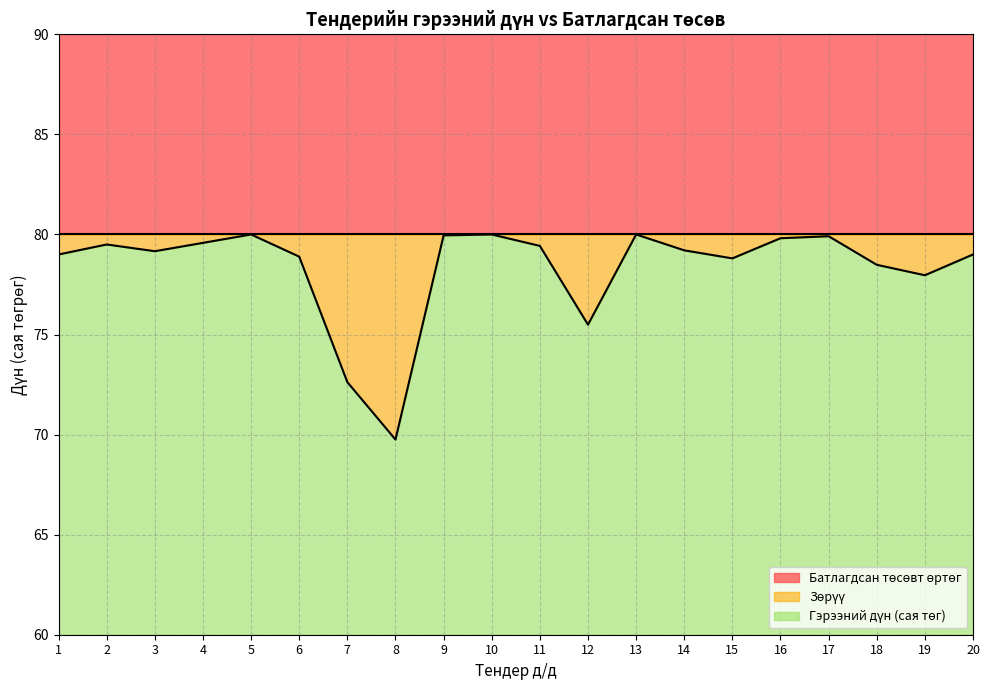

Read the value at 12.

75.5